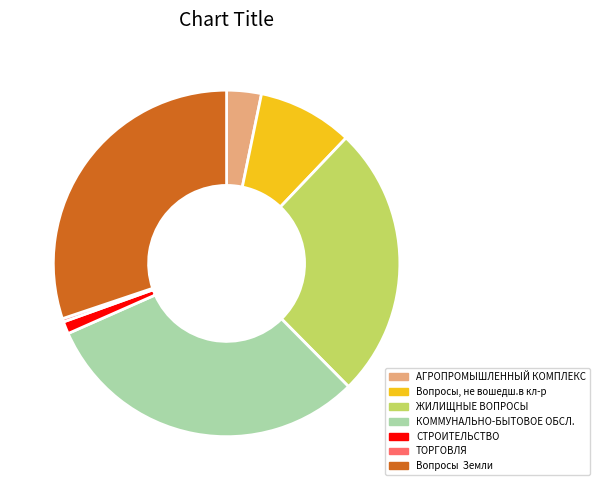

Is there a majority slice in this chart?

No